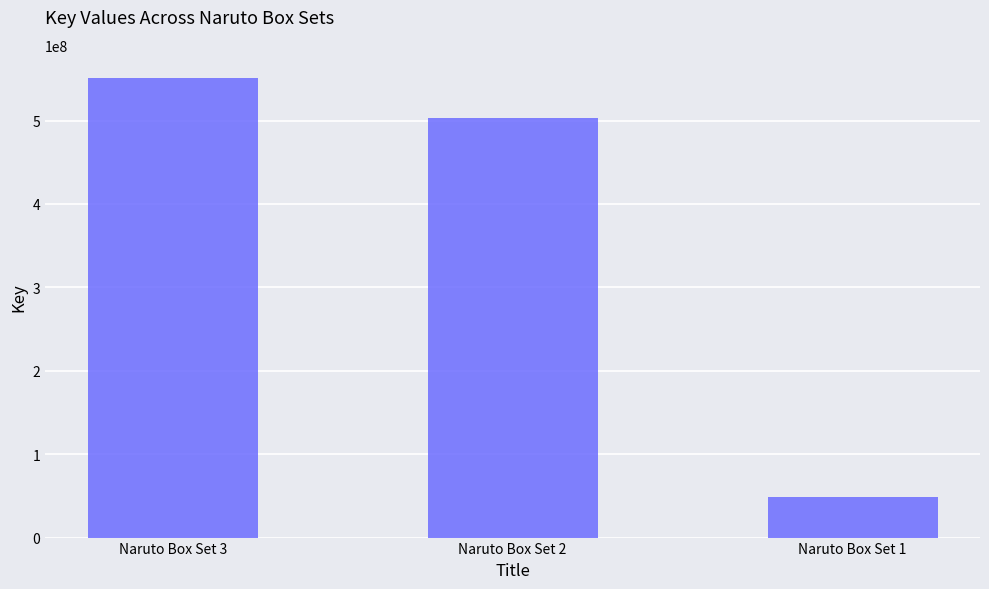

What is the difference between the values at Naruto Box Set 3 and Naruto Box Set 1?

502381430